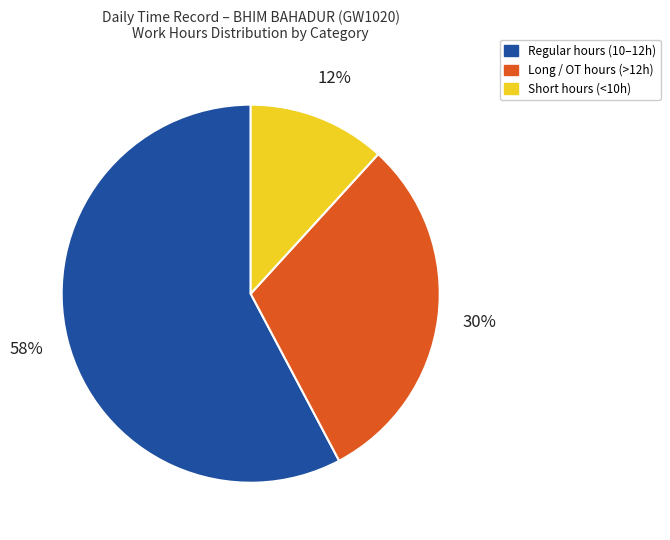

To the nearest percent, what is the difference between the largest and smallest slice percentages?

46%